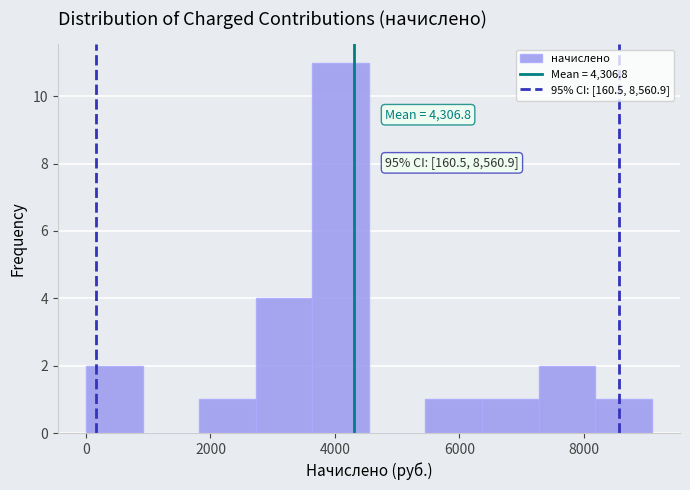

Which range on the x-axis has the tallest bar?

3600 to 4600